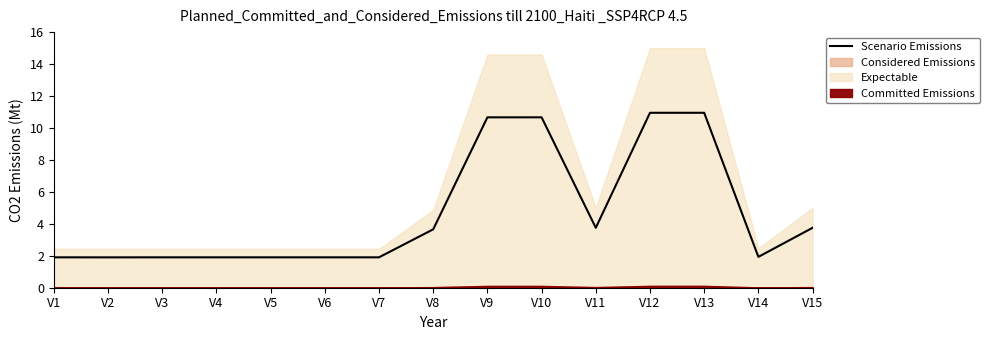

Reading left to right, transcribe all the data shown in this chart.

V1=1.9	V2=1.9	V3=1.9	V4=1.9	V5=1.9	V6=1.9	V7=1.9	V8=3.7	V9=10.7	V10=10.7	V11=3.7	V12=10.9	V13=10.9	V14=1.9	V15=3.7